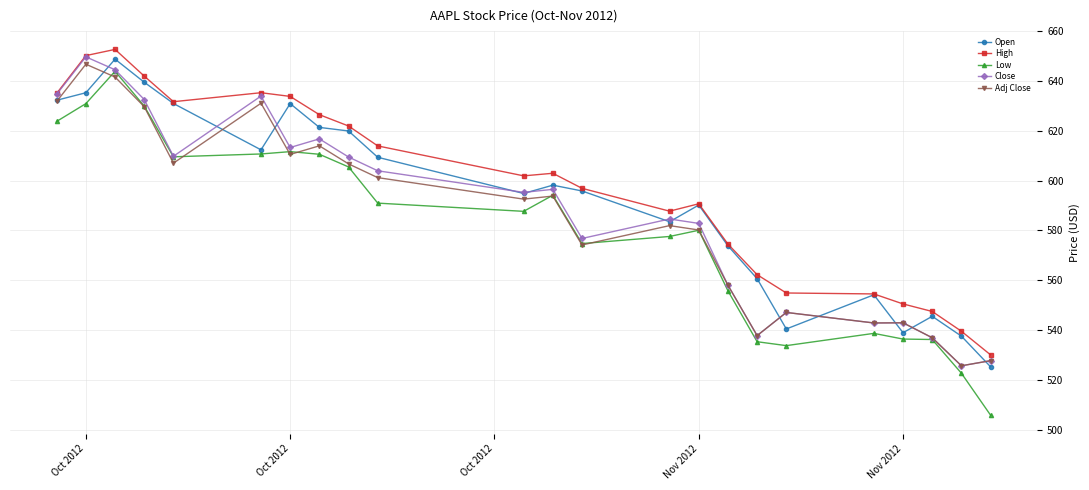

What is the value of the Close point at the 1st from the left?

634.8